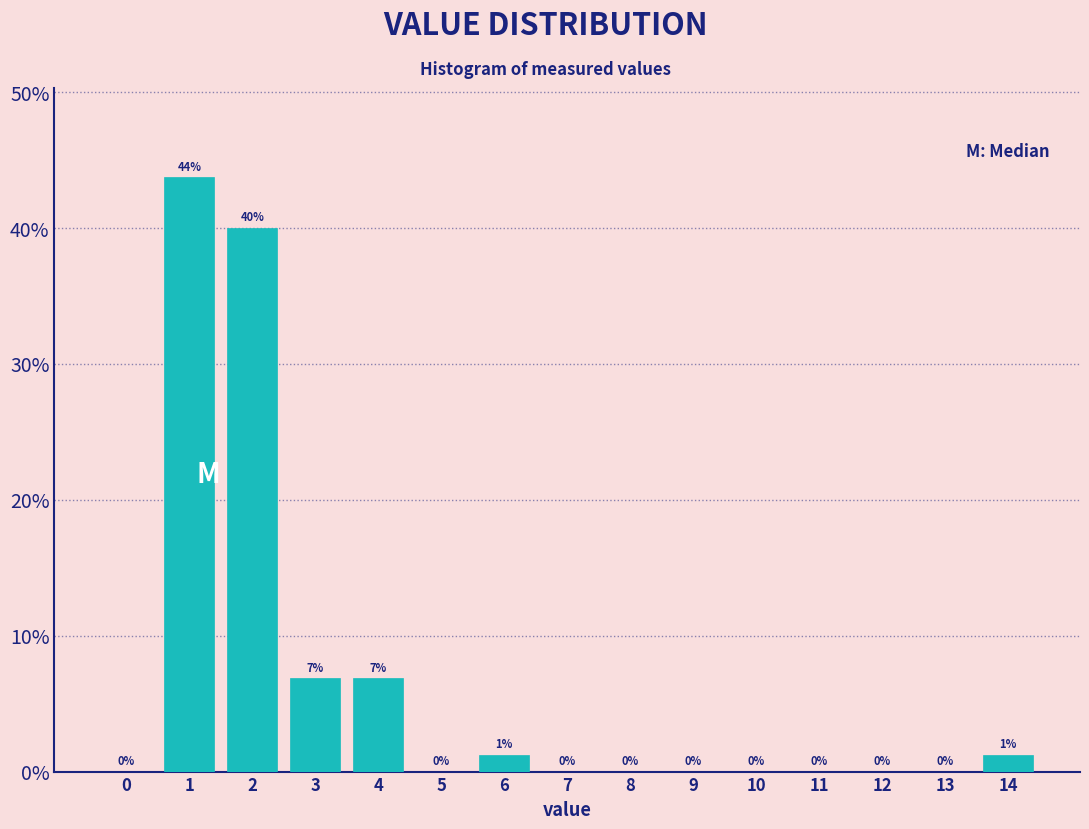

Read the value at 3.

6.9